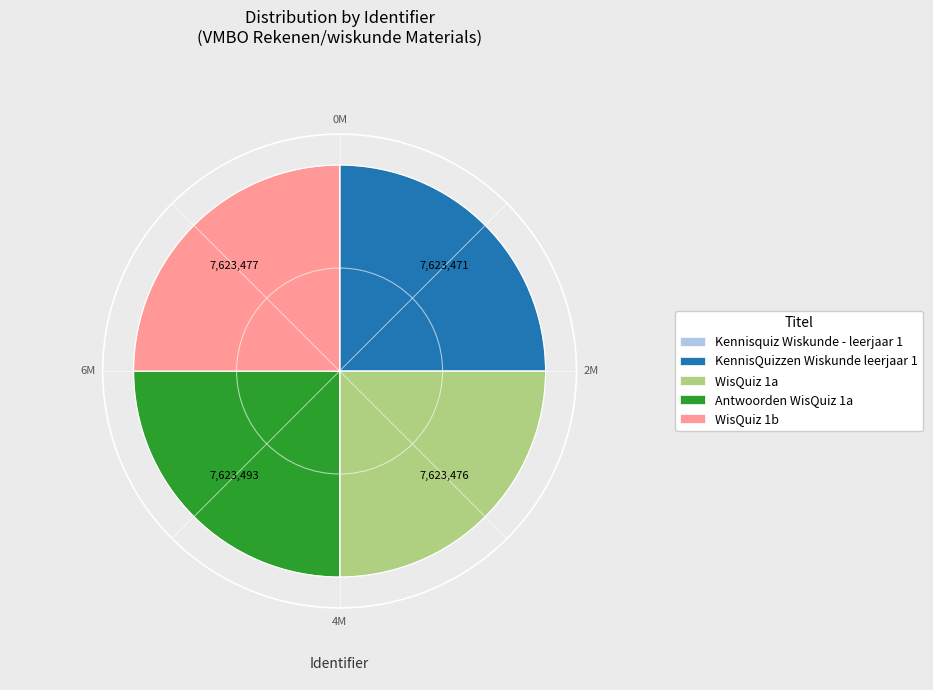

Is it true that WisQuiz 1b is 40% of the pie?

False